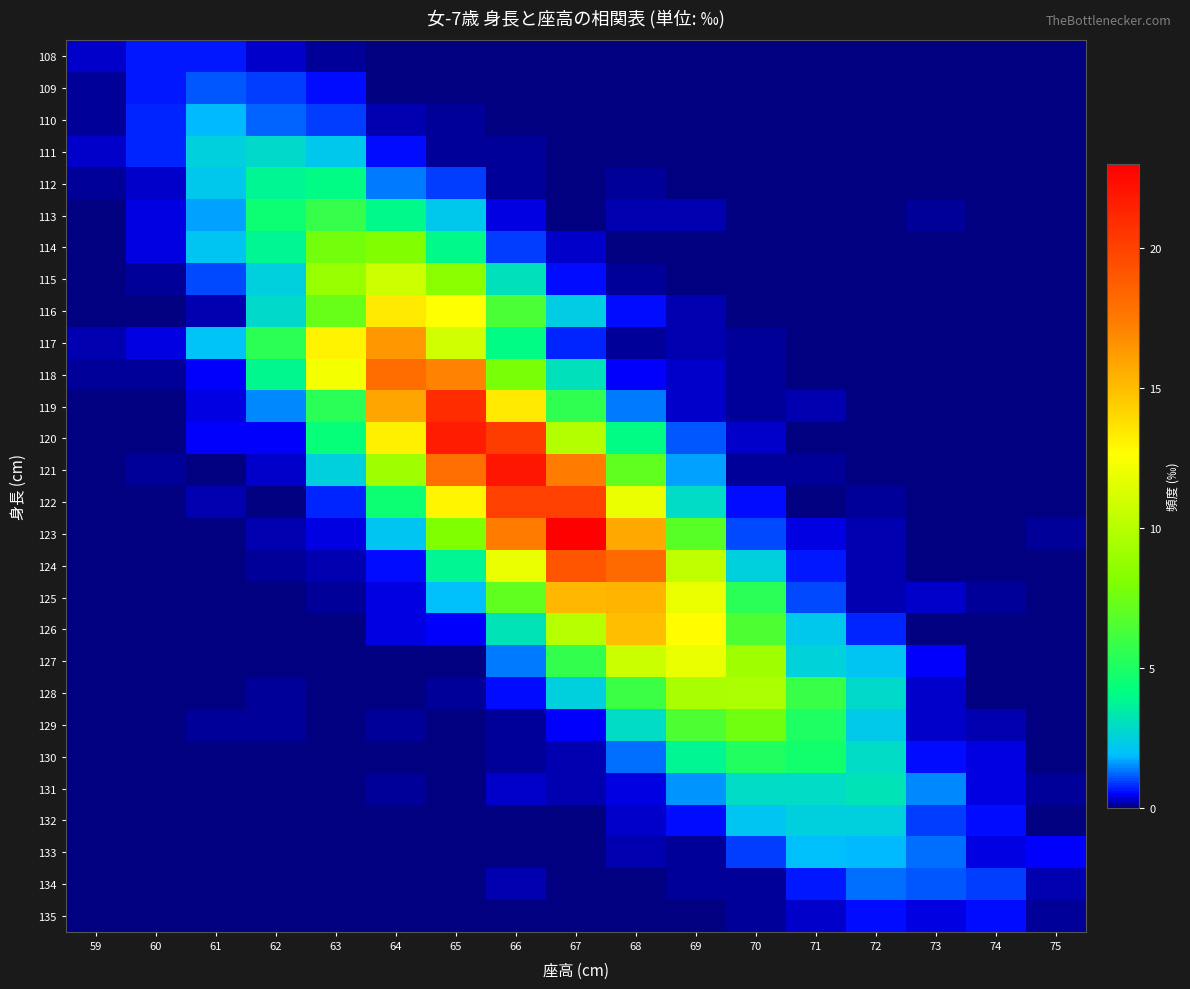

Which category has the highest value across all series?

67